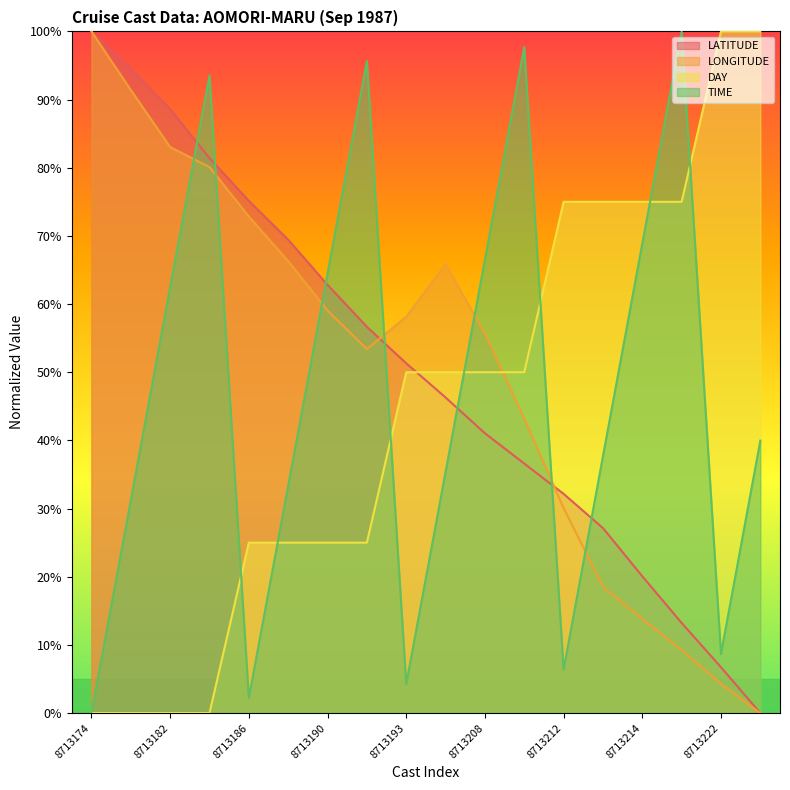

At how many categories does at least one series exceed 60?

17